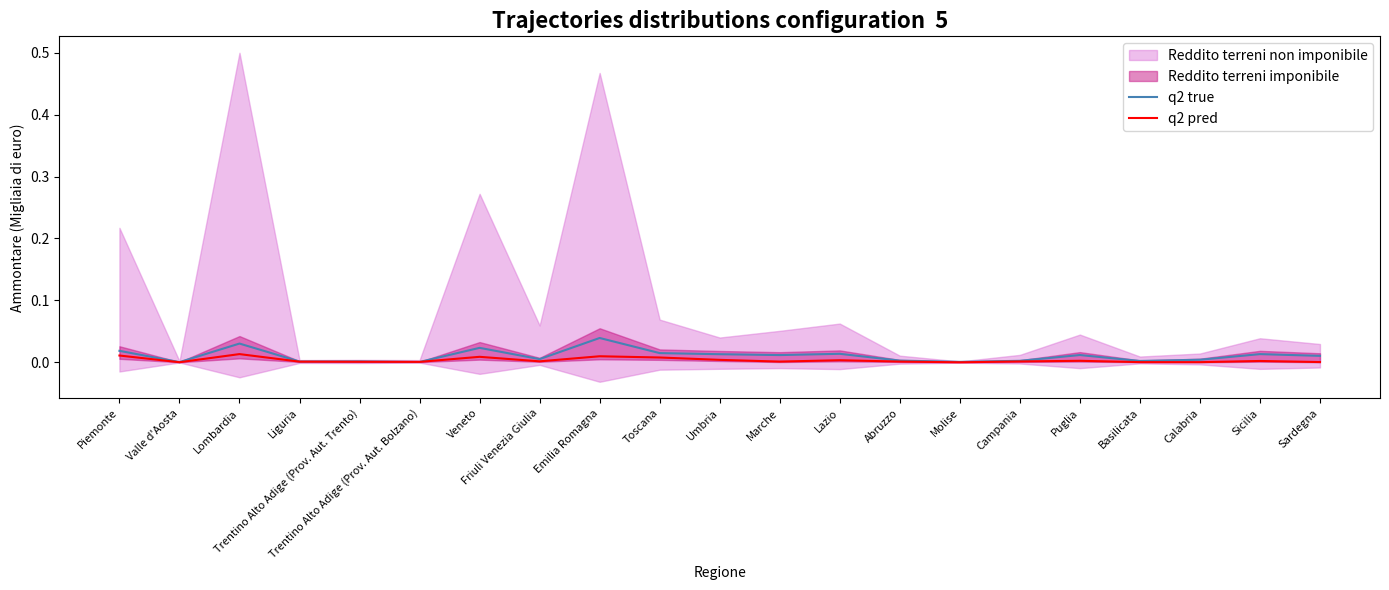

How many lines are shown in the chart?

2